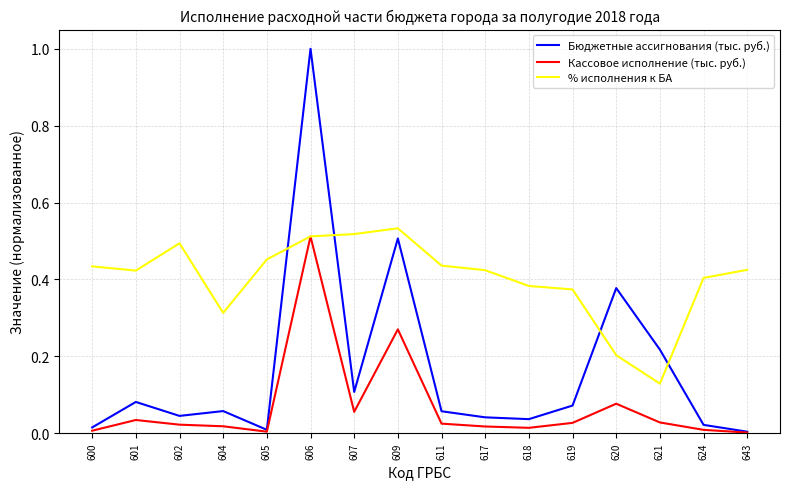

At 619, list the series in order from smallest to largest.

Кассовое исполнение (тыс. руб.), Бюджетные ассигнования (тыс. руб.), % исполнения к БА